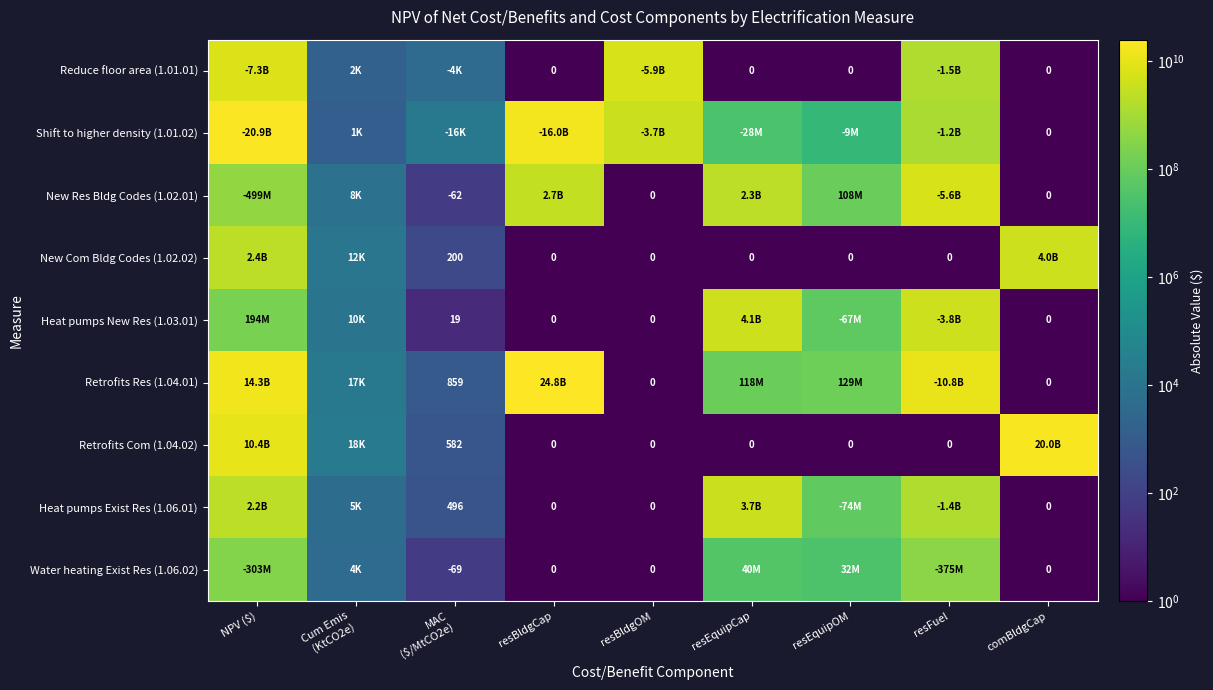

List the labels in order of Water heating Exist Res (1.06.02) value, smallest first.

resBldgCap, resBldgOM, comBldgCap, MAC ($/MtCO2e), Cum Emis (KtCO2e), resEquipOM, resEquipCap, NPV ($), resFuel